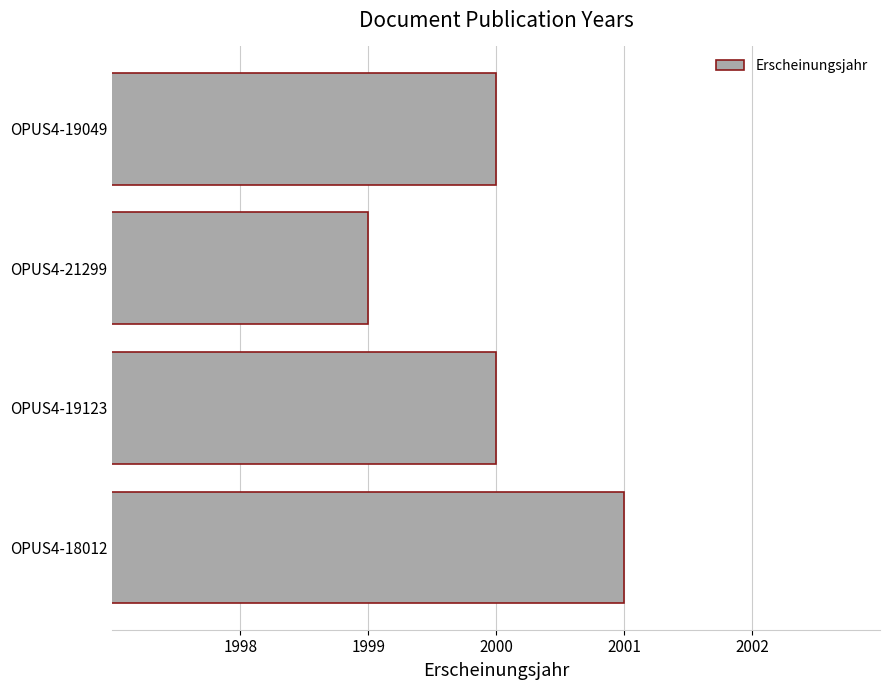

The chart shows a value of 3534 at OPUS4-21299. True or false?

False